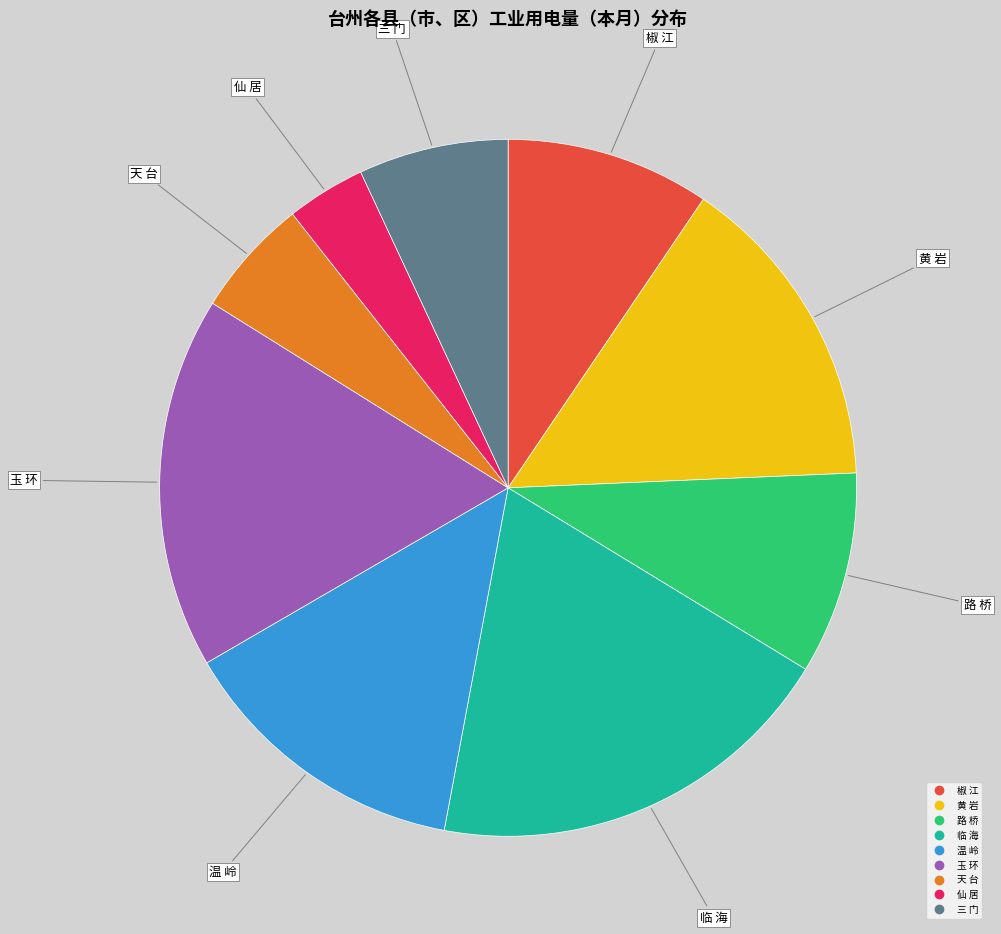

The 黄 岩 slice represents 15% of the pie. True or false?

True